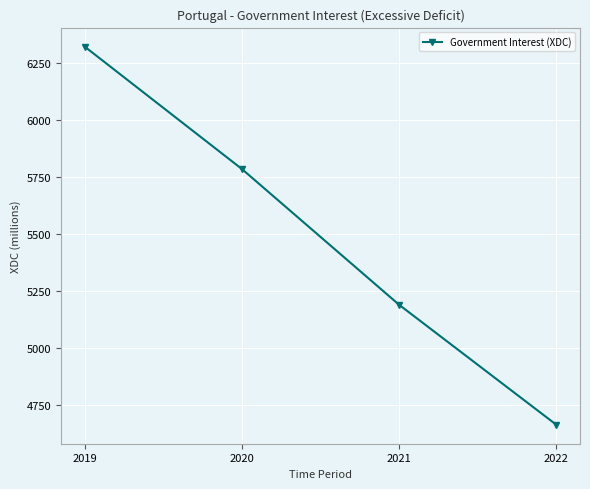

What is the ratio of the value at 2020 to the value at 2019?

0.9